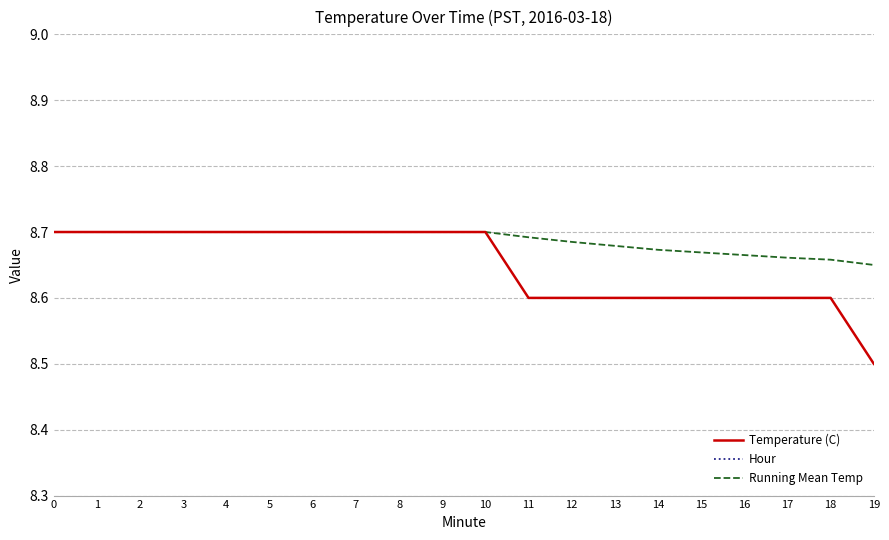

The Running Mean Temp series shows 8.7 at 10. True or false?

True